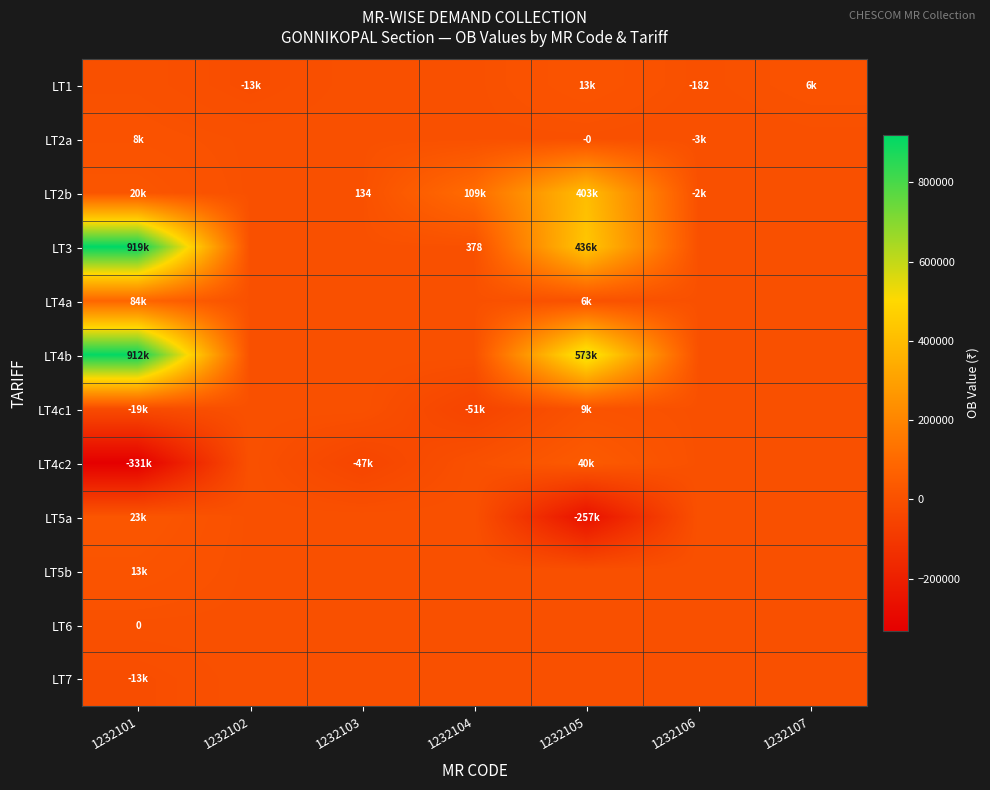

How many negative values does the LT2b series have?

1